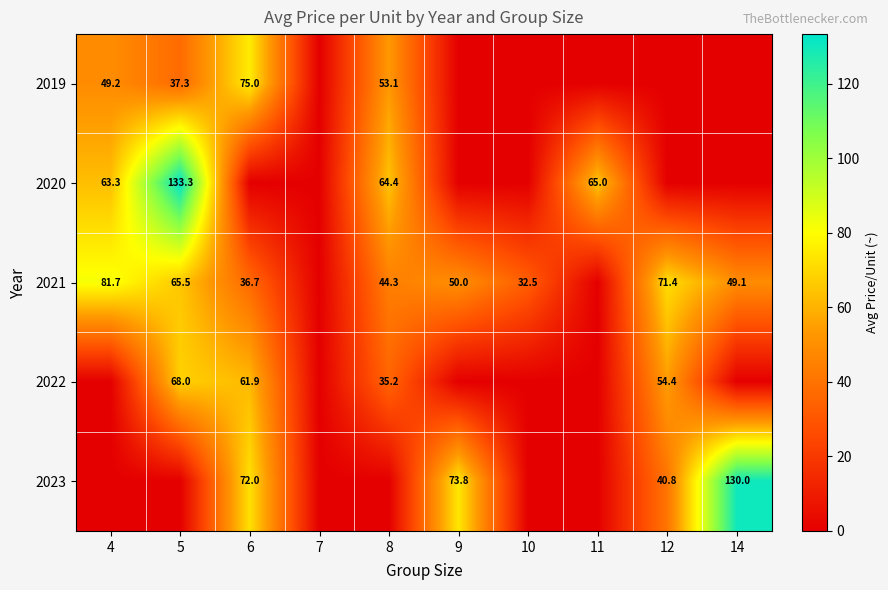

The 2019 series shows 46.0 at 12. True or false?

False